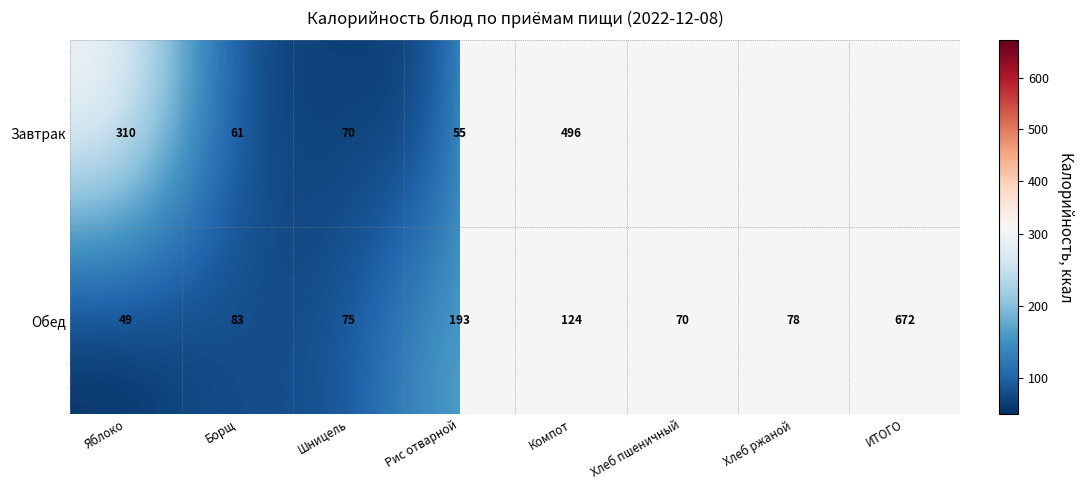

Which category has the highest value in the Обед series?

ИТОГО